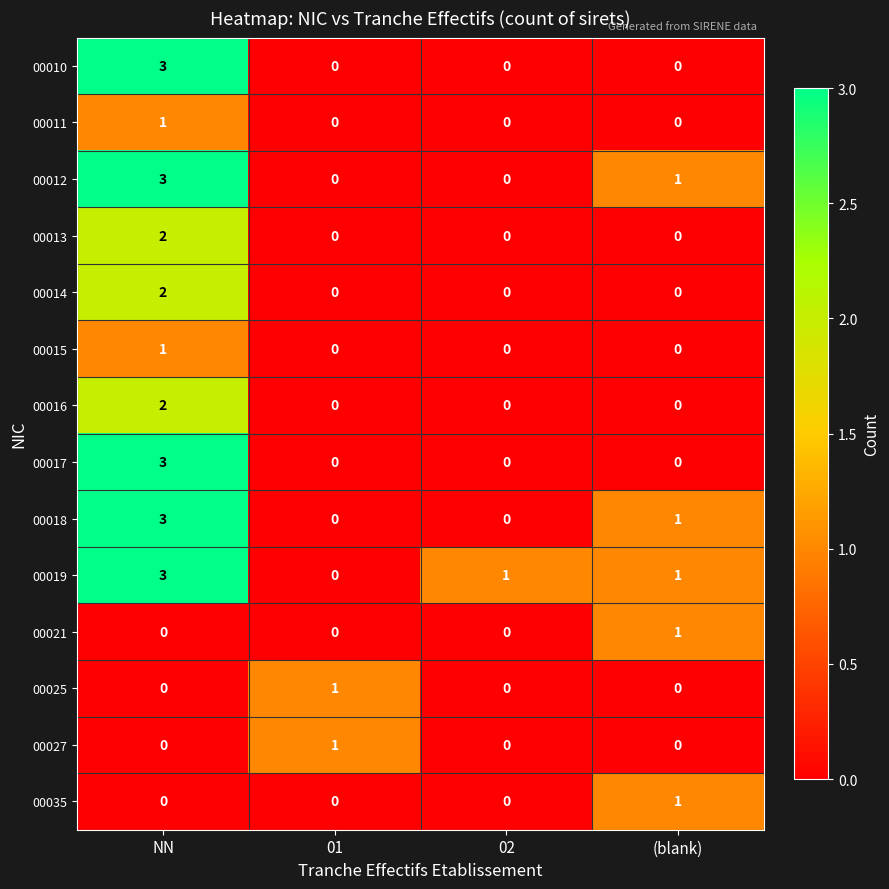

Which series has the largest total across all categories?

00019